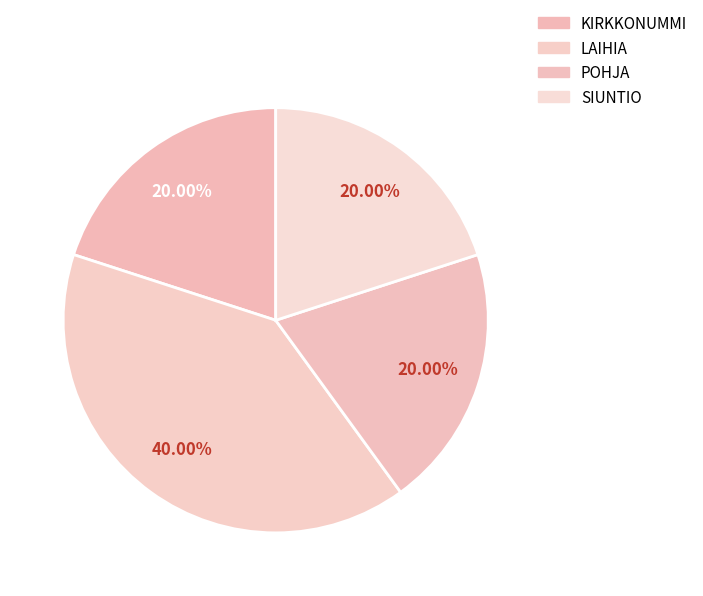

How many slices are in this pie chart?

4